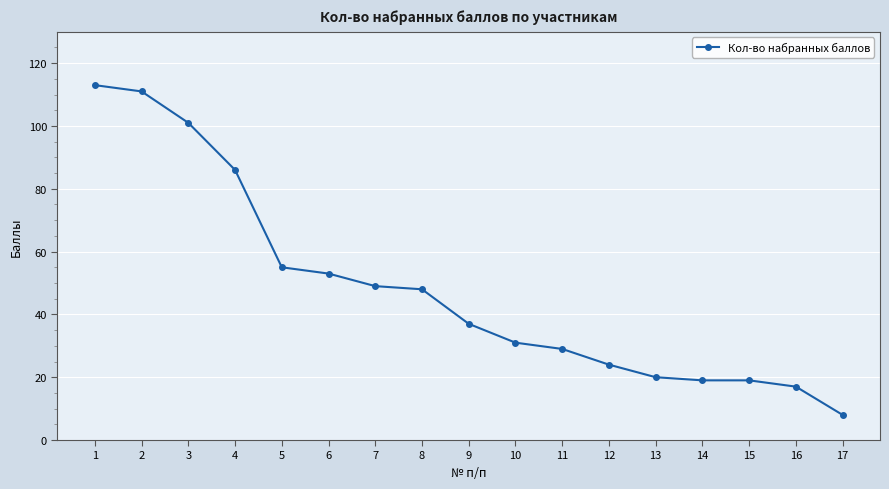

How many distinct data groups are displayed?

1